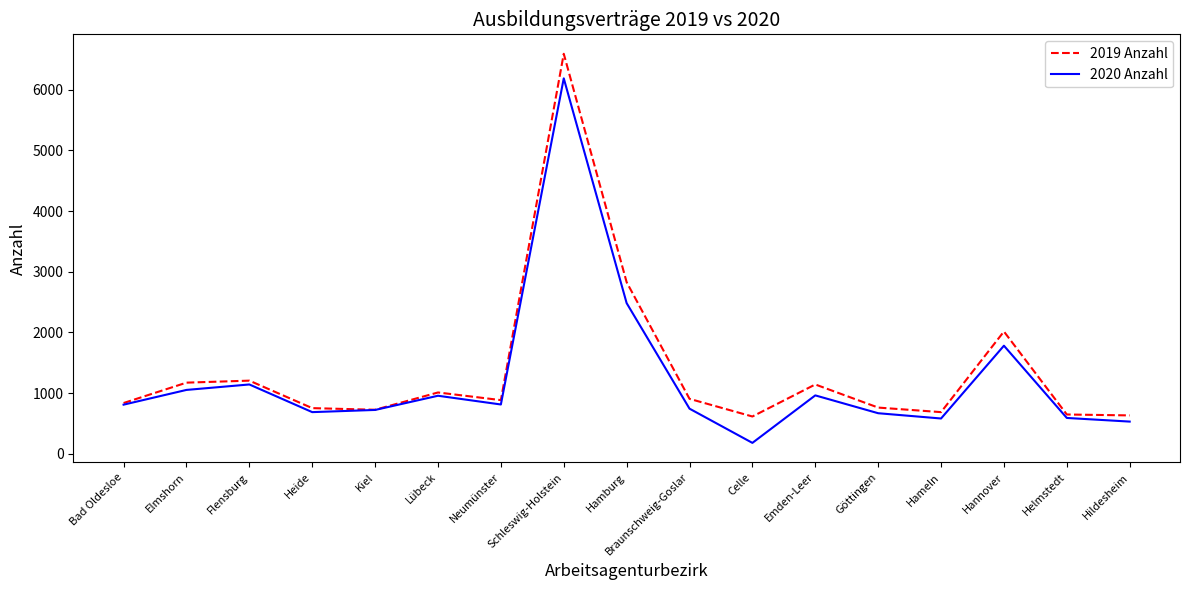

Does the chart display data point markers on the line(s)?

No